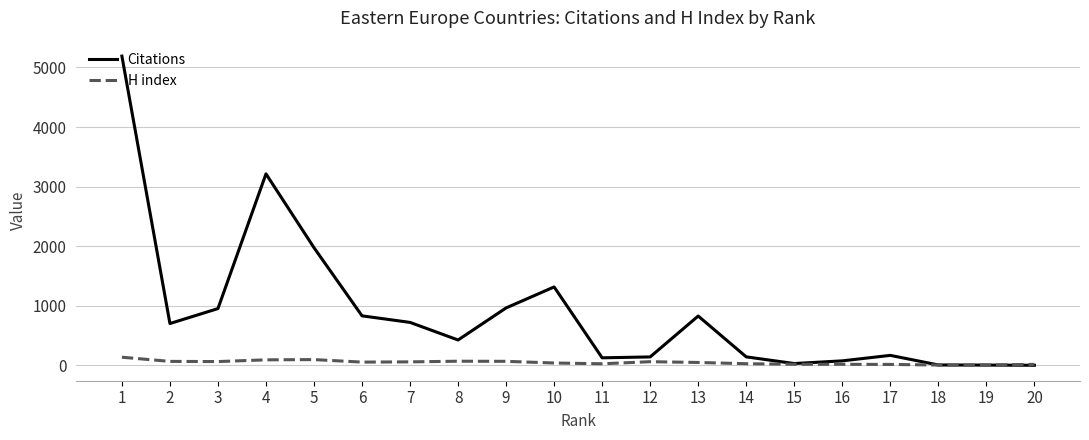

What is the sum of all Citations values?

17837